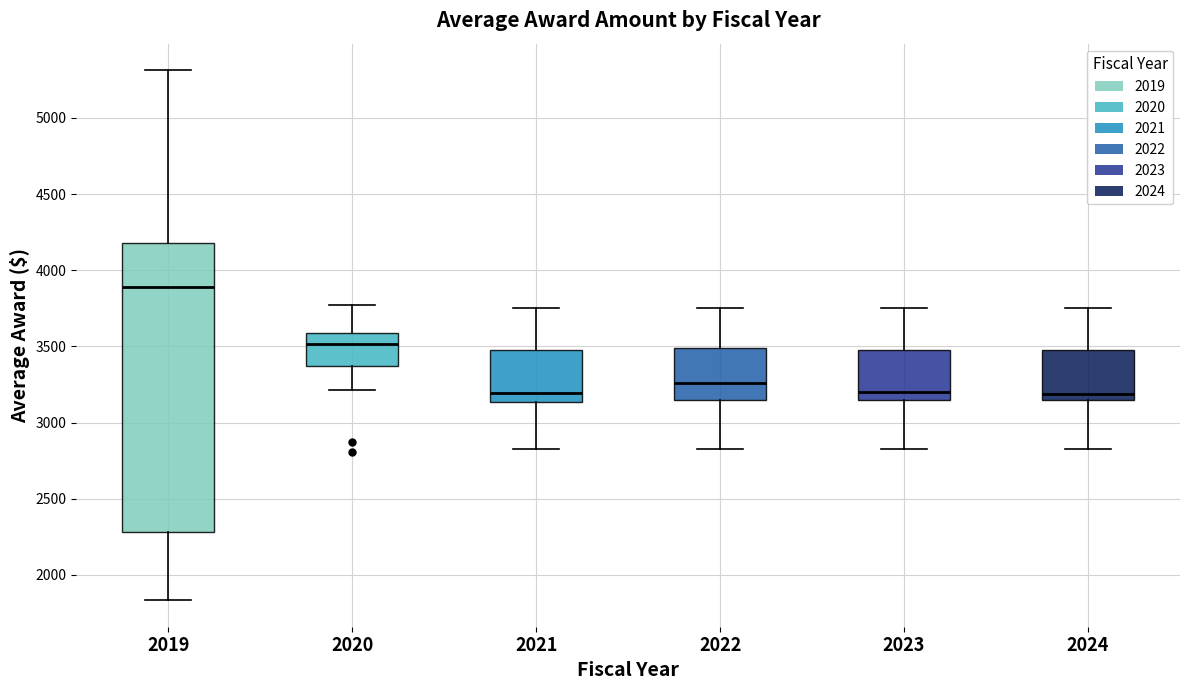

Where does the upper whisker of the box at x = 2019 end on the y-axis? The values are not printed on the chart, so give them approximately, as read against the axis.

5300